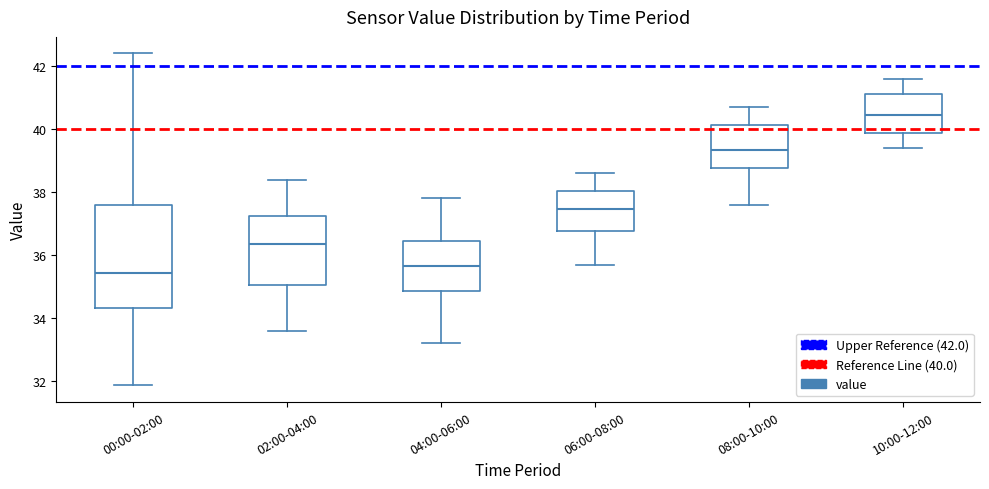

Which box has the lowest median line?

00:00-02:00